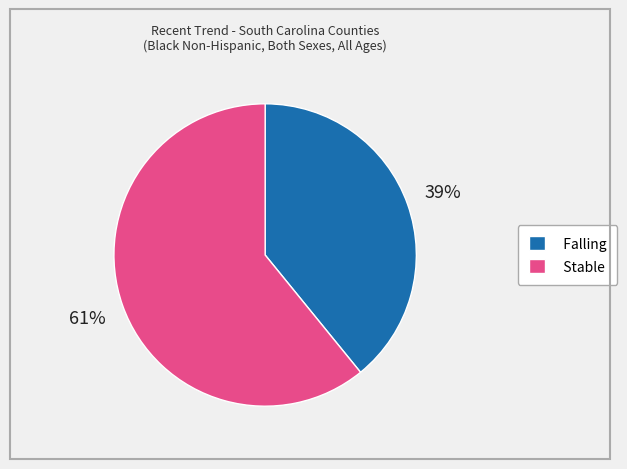

Which slice represents more than half of the pie?

Stable